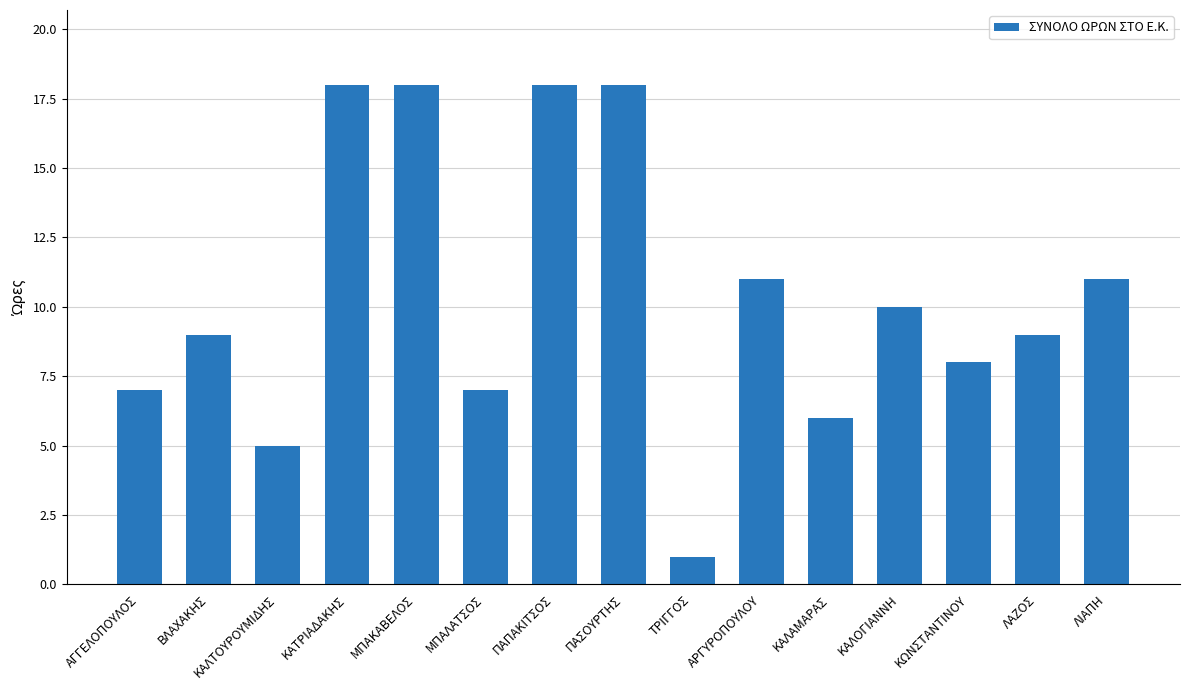

Read the value at ΜΠΑΚΑΒΕΛΟΣ, to the nearest 5.

20